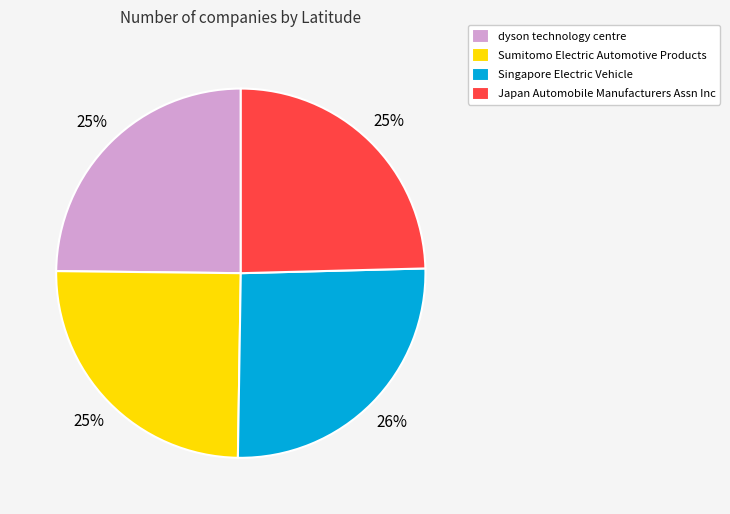

Do Japan Automobile Manufacturers Assn Inc and dyson technology centre together represent more than half of the pie?

No